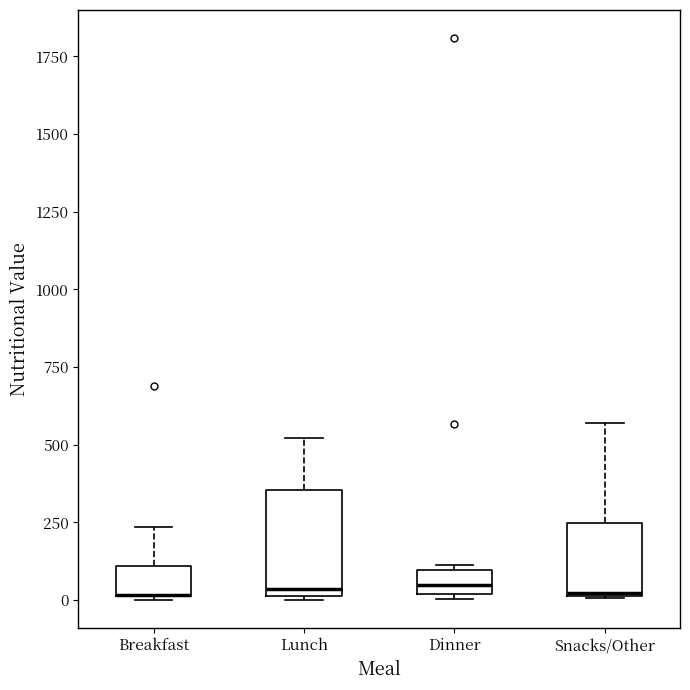

Reading left to right, transcribe this box plot: for each box, give where its median line is, the range the box spans, and where its two whiskers end, as read against the y-axis. The values are not printed on the chart, so give them approximately, as read against the axis.

Breakfast: median 0 (drawn on the box's lower edge), box 0 to 100, whiskers 0 to 250
Lunch: median 50, box 0 to 350, whiskers 0 to 500
Dinner: median 50, box 0 to 100, whiskers 0 (just below the box's lower edge) to 100
Snacks/Other: median 0, box 0 to 250, whiskers 0 to 550